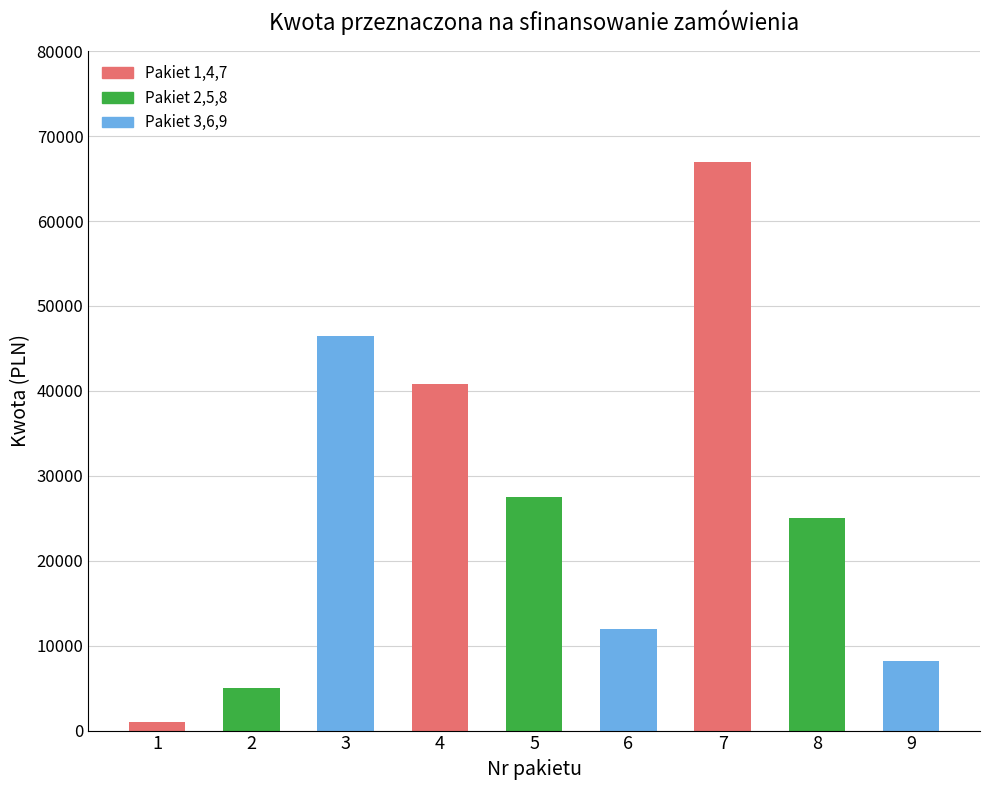

Where is the data nearest to the value 33980?

5